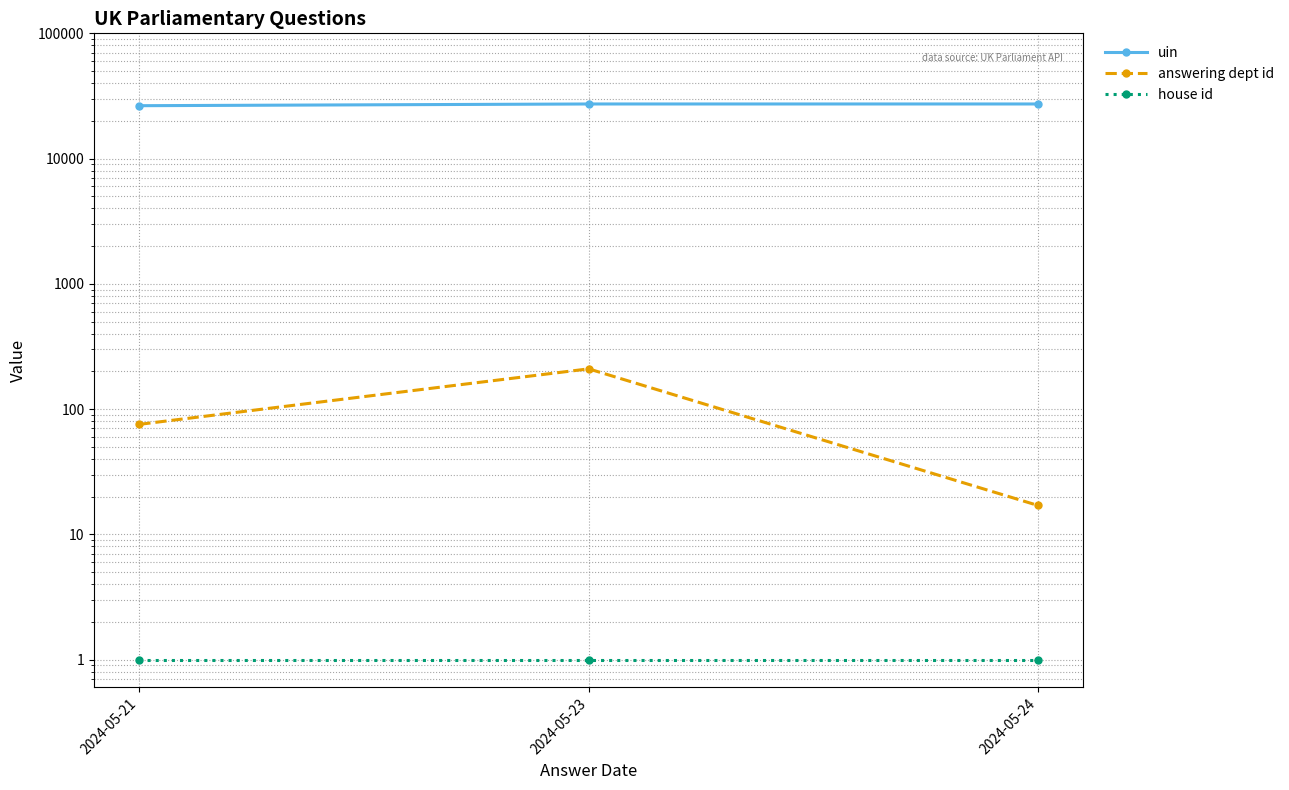

What is the average value of the house id series?

1.0